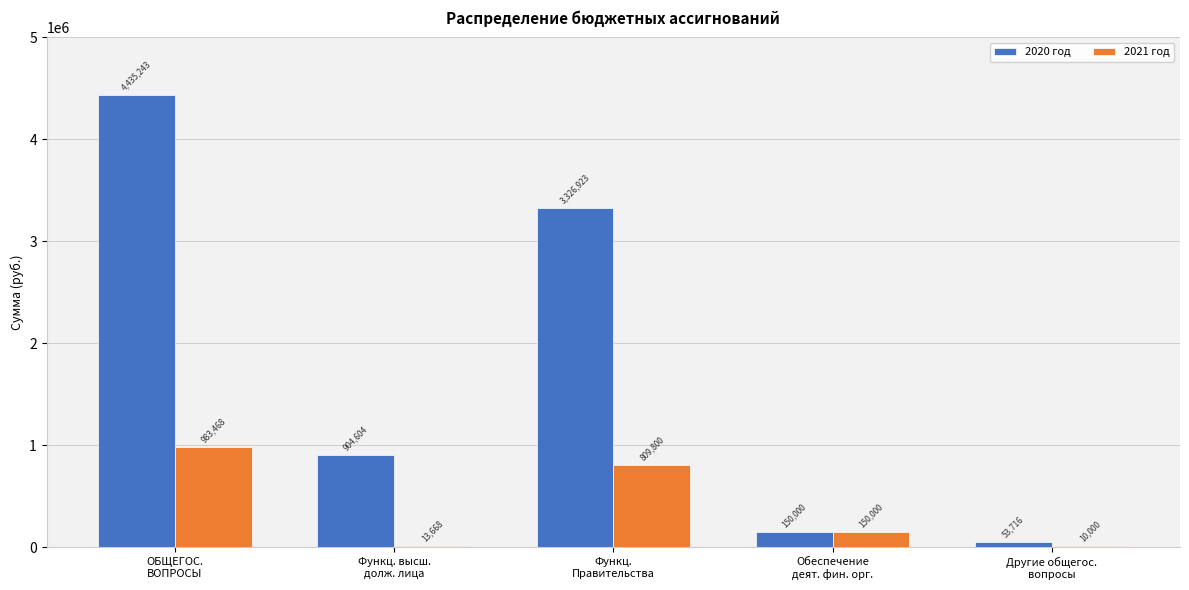

How many categories are shown in the chart?

5